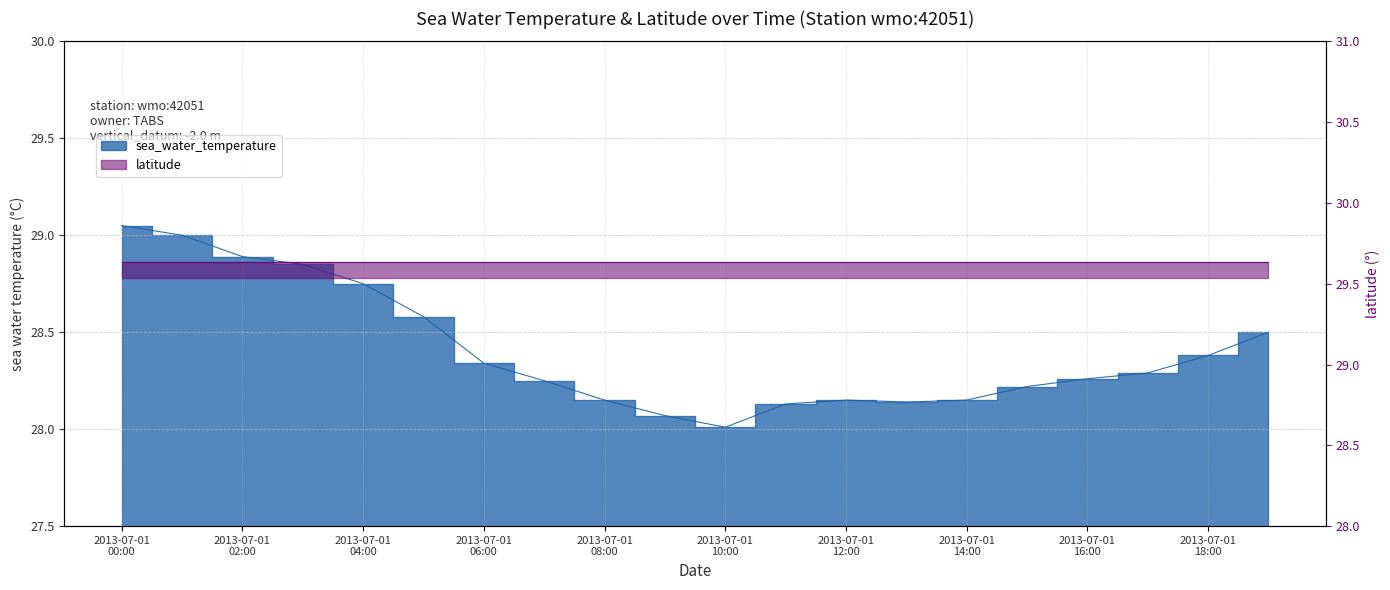

What position from the right is 2013-07-01 08:00?

12